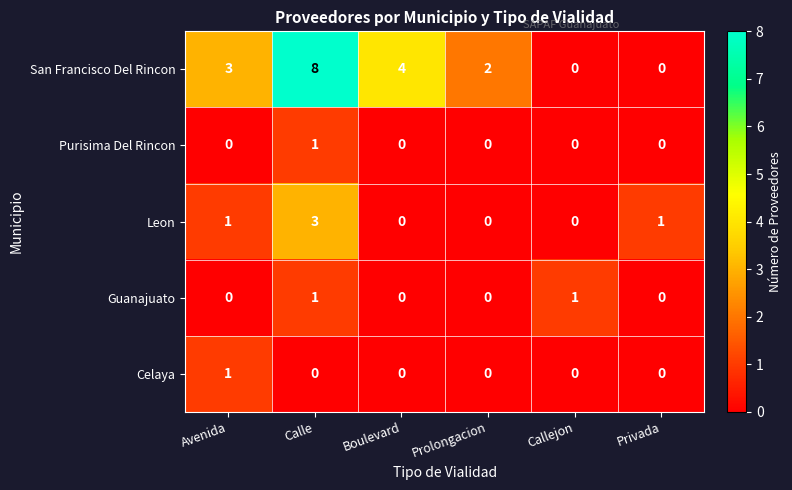

The value of Celaya at Calle is 0. True or false?

True